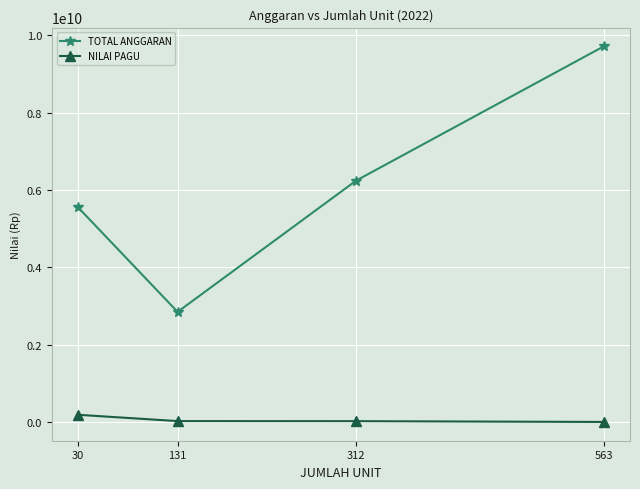

At which label does TOTAL ANGGARAN reach its peak?

563